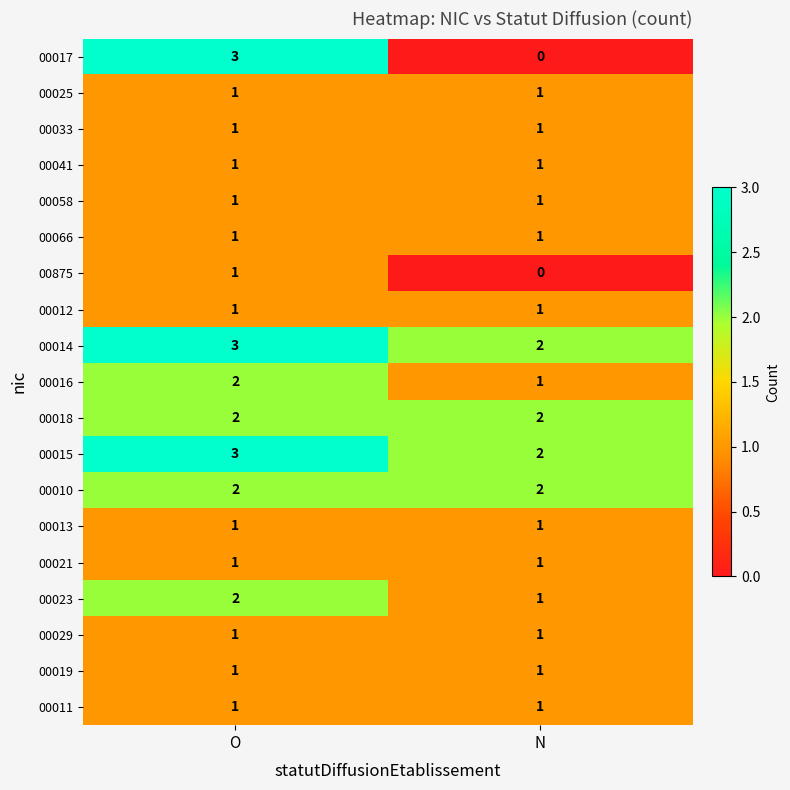

How many distinct data groups are displayed?

19